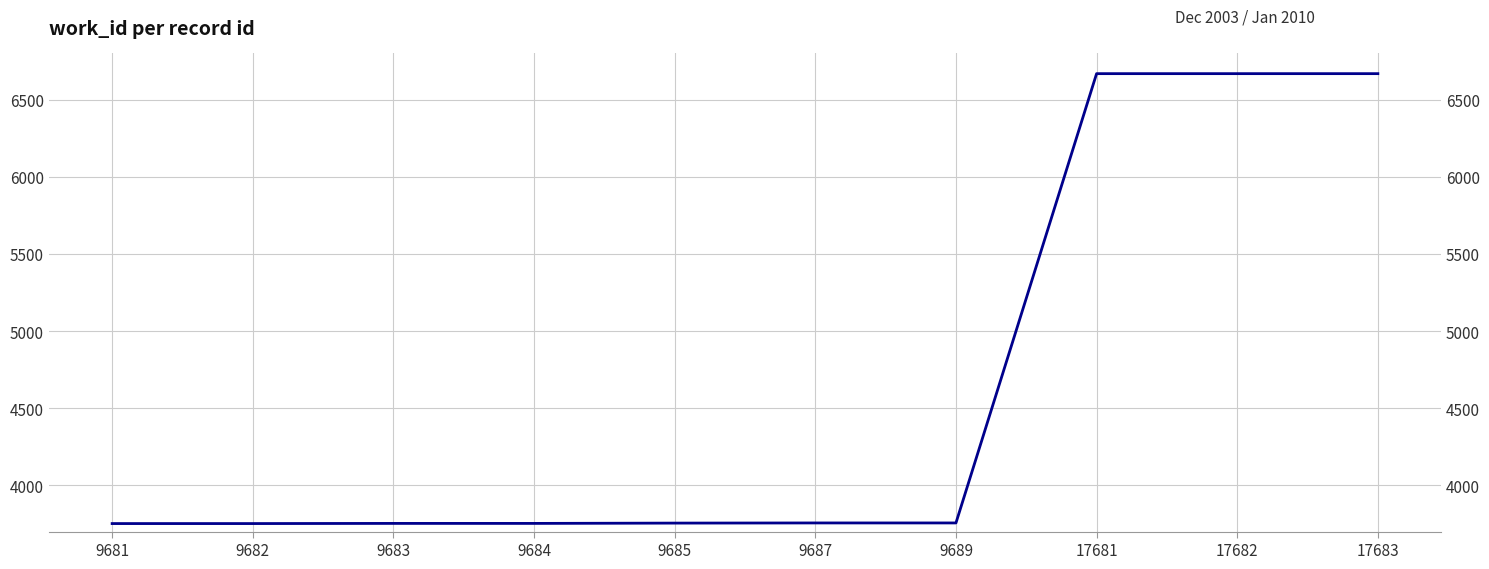

At which label does the data first exceed 3756?

17681